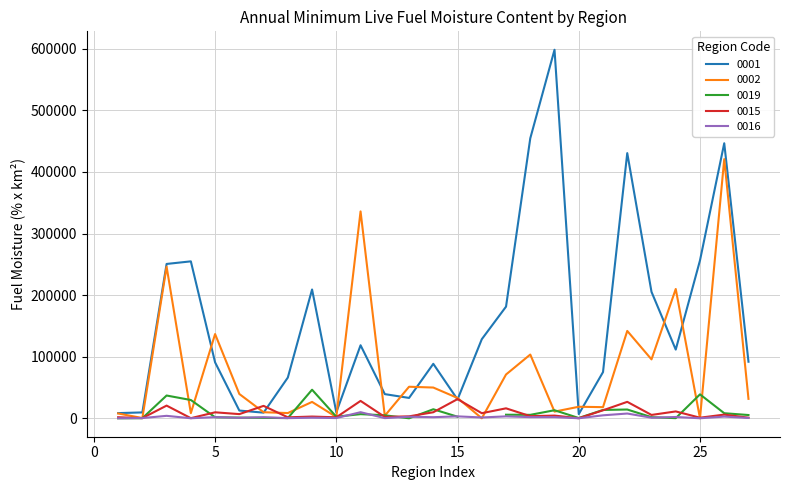

True or false: 0002 has a value of 16.5 at 16.

False